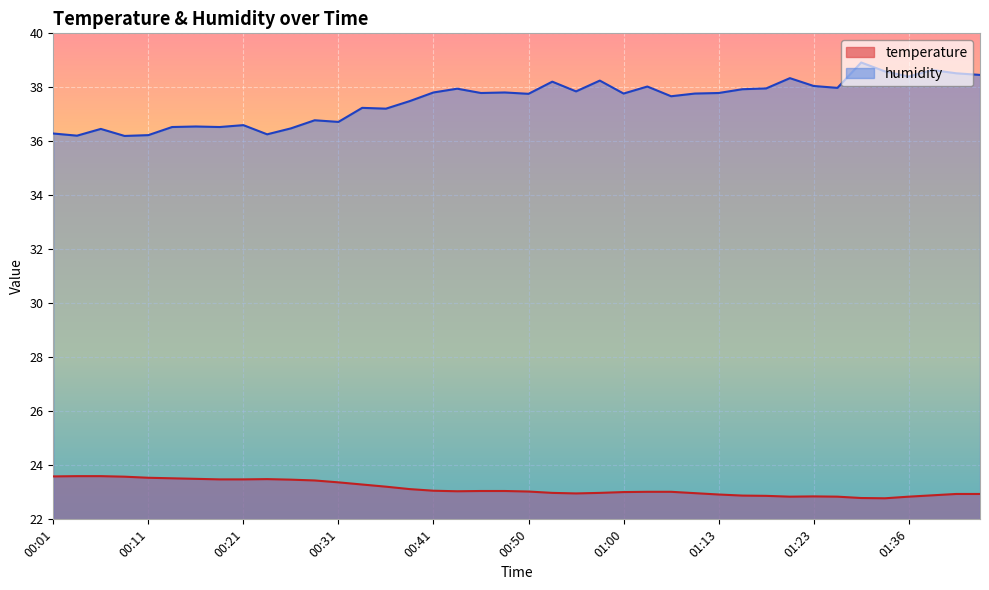

True or false: temperature has a value of 15.6 at 00:33.

False